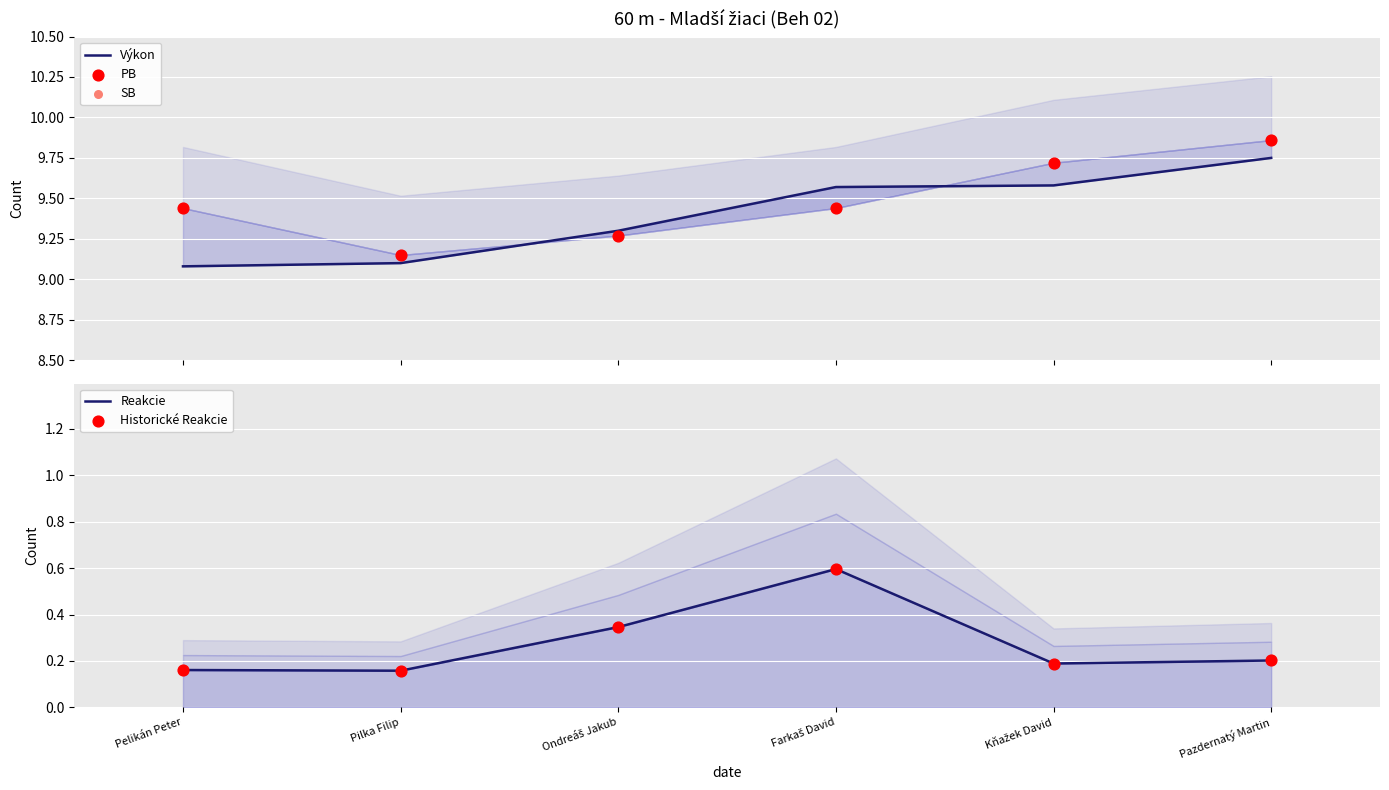

Which series reaches the maximum Y coordinate?

PB